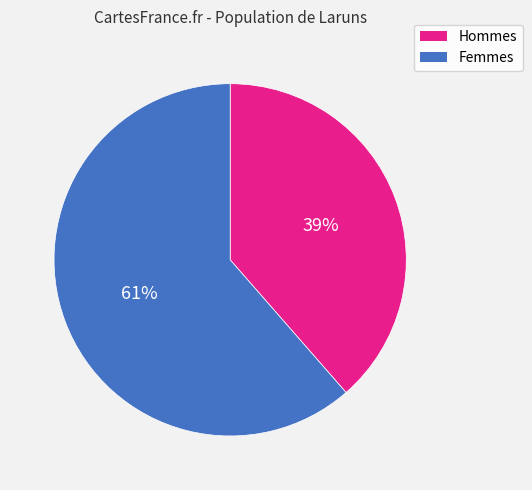

Is there a majority slice in this chart?

Yes